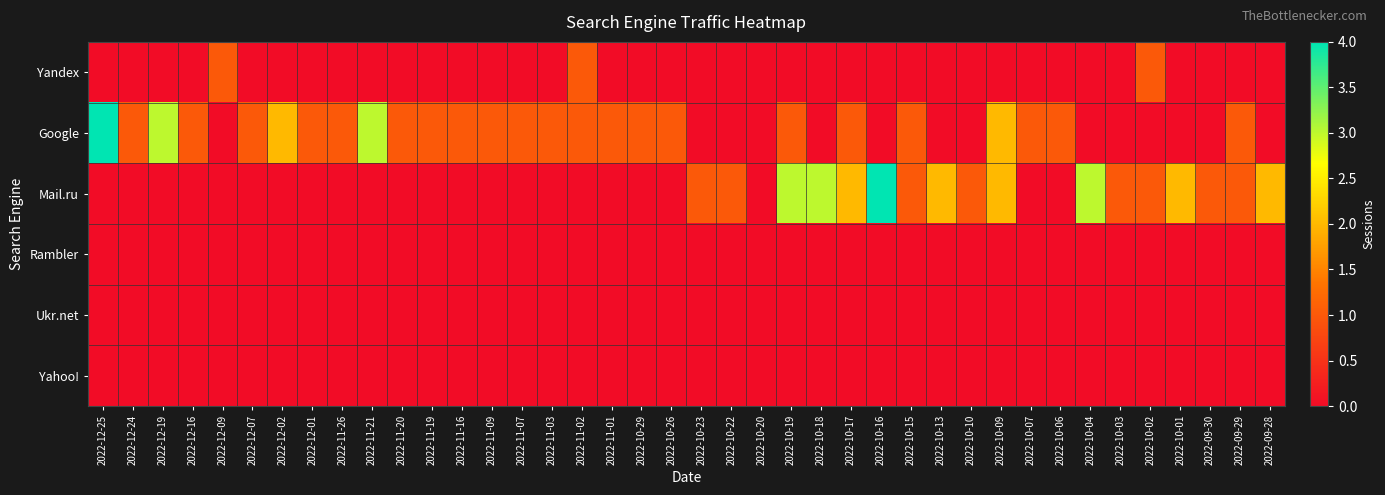

How many series are shown in this chart?

6